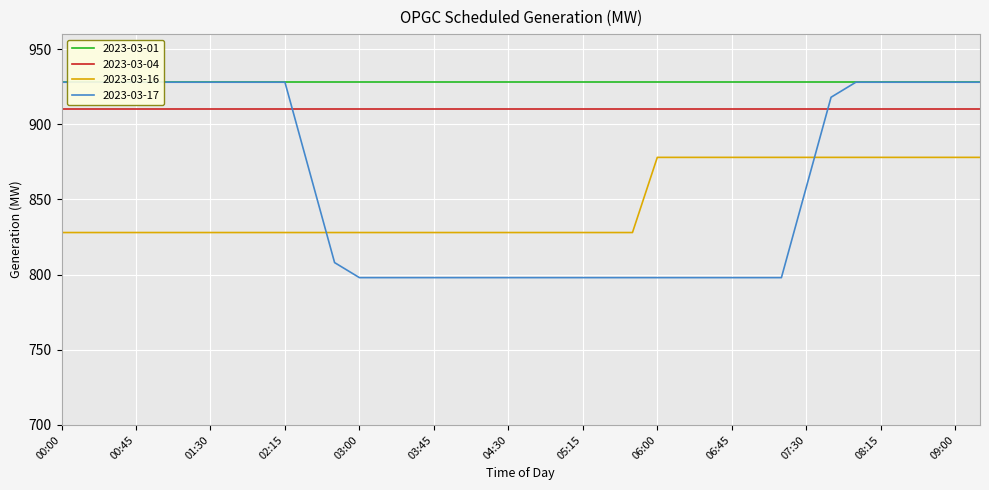

The value of 2023-03-04 at 01:30 is 910. True or false?

True